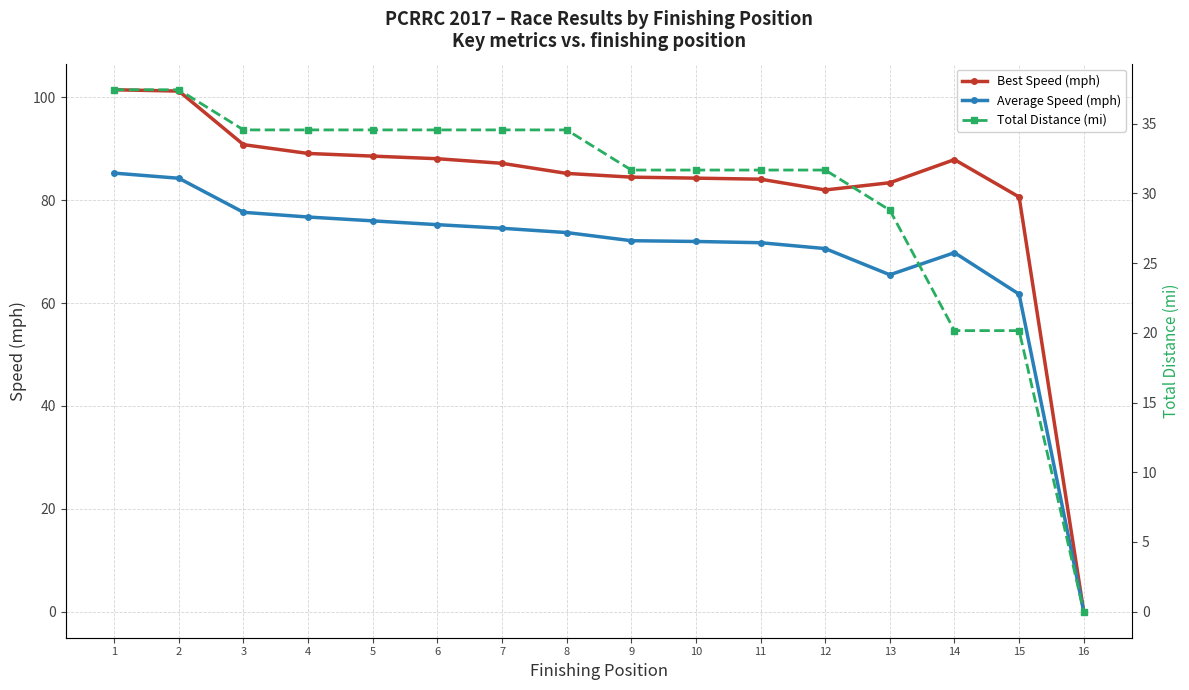

Which has a higher value, 16 or 11?

11